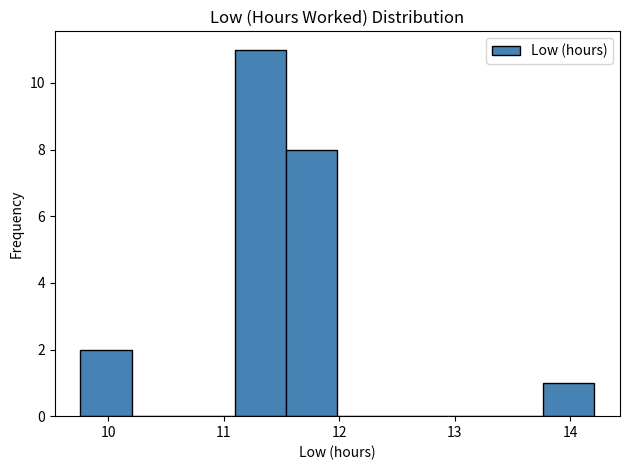

Which range on the x-axis has the tallest bar?

11.1 to 11.5